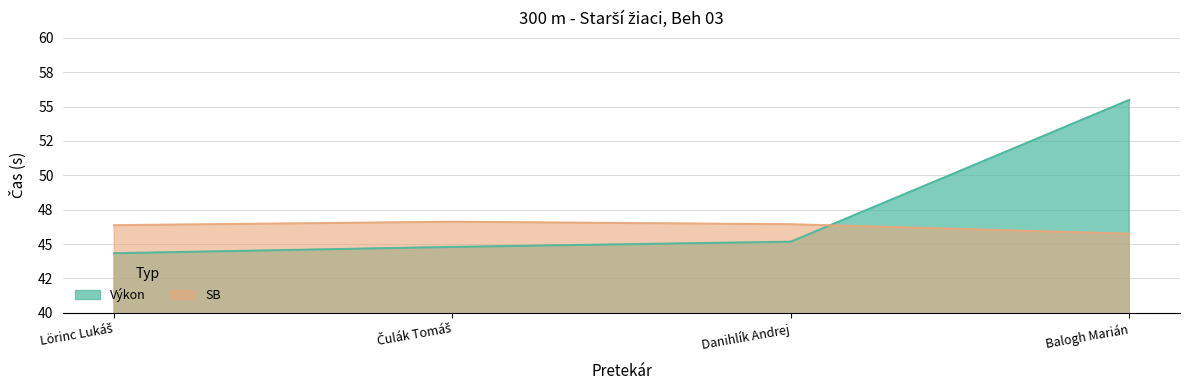

What are all the series names shown in the legend?

Výkon, SB